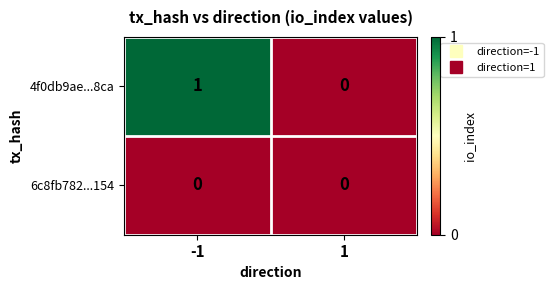

Which series has the widest spread of values?

4f0db9ae...8ca